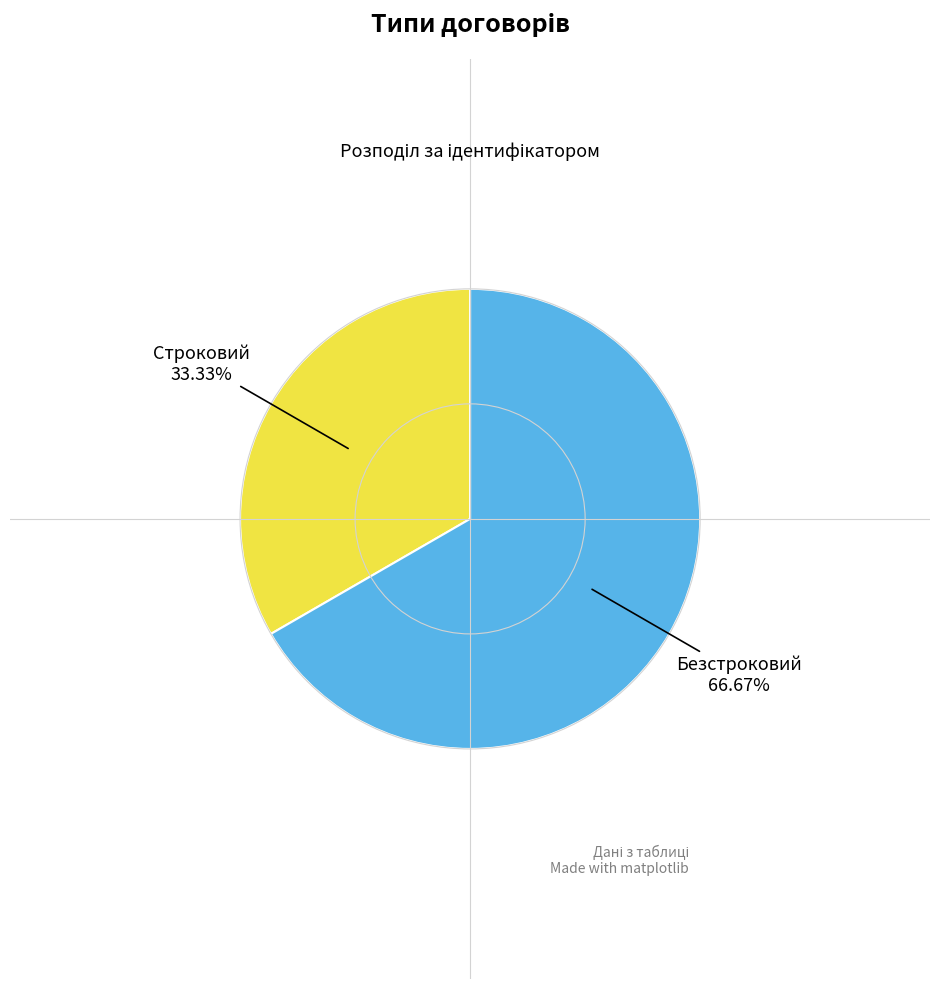

To the nearest percent, what percentage of the pie is Безстроковий?

67%